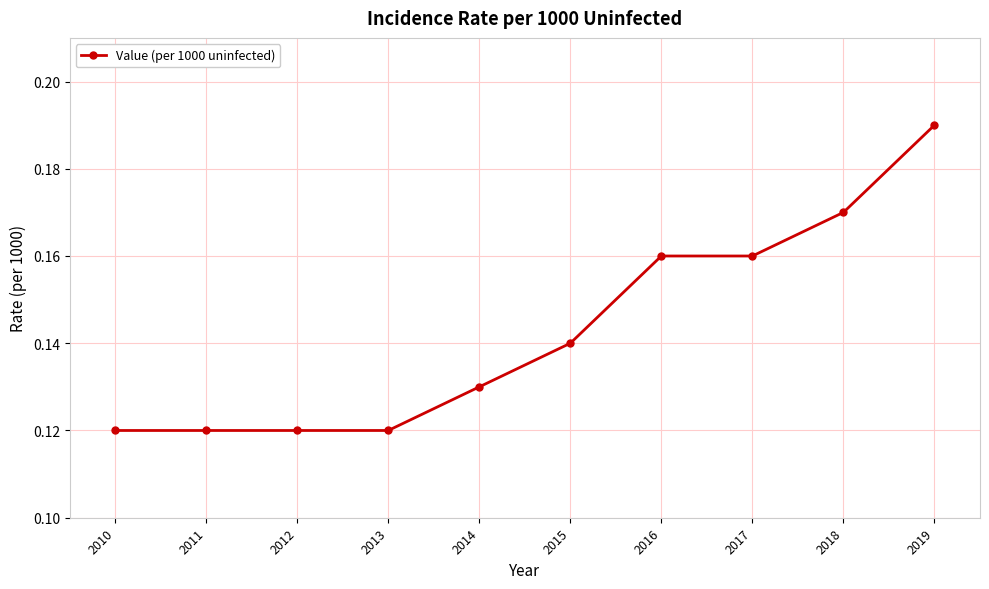

Count the values in the range 0 to 1.

10